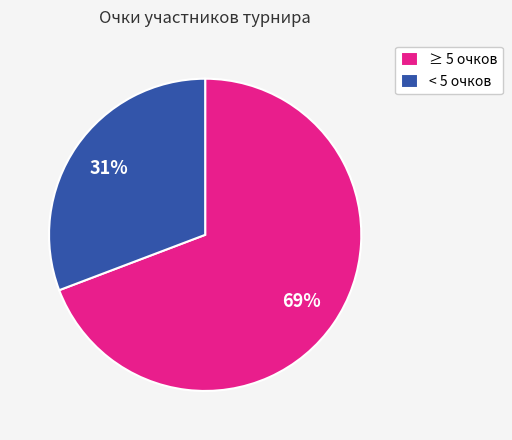

Which slice is the largest?

≥ 5 очков